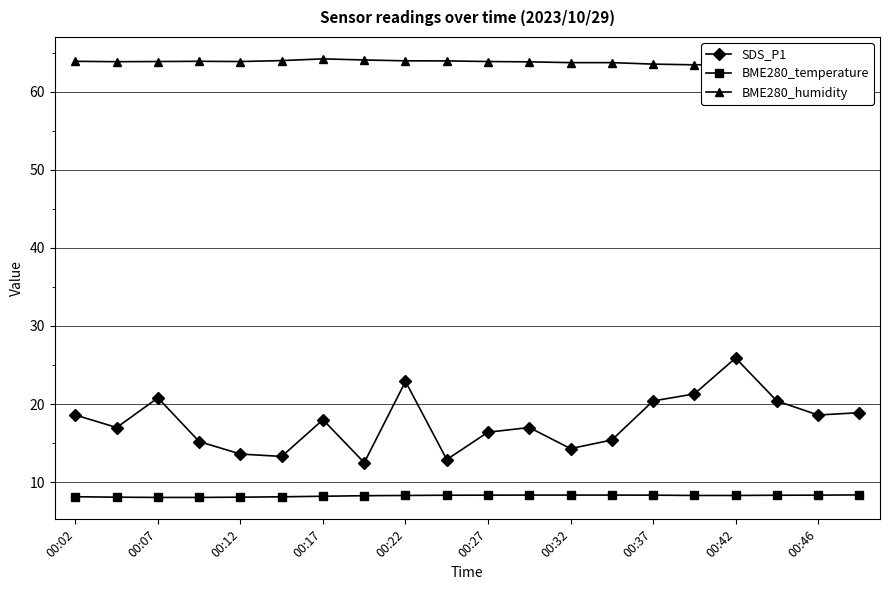

What are all the series names shown in the legend?

SDS_P1, BME280_temperature, BME280_humidity